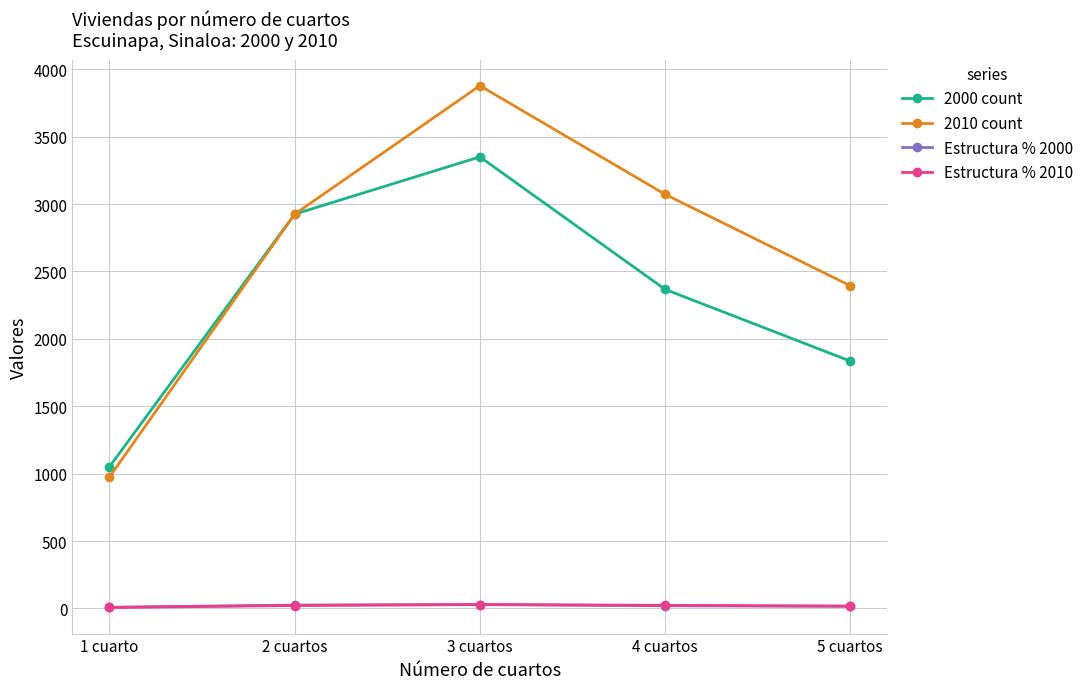

Where is the first local maximum for 2000 count?

3 cuartos